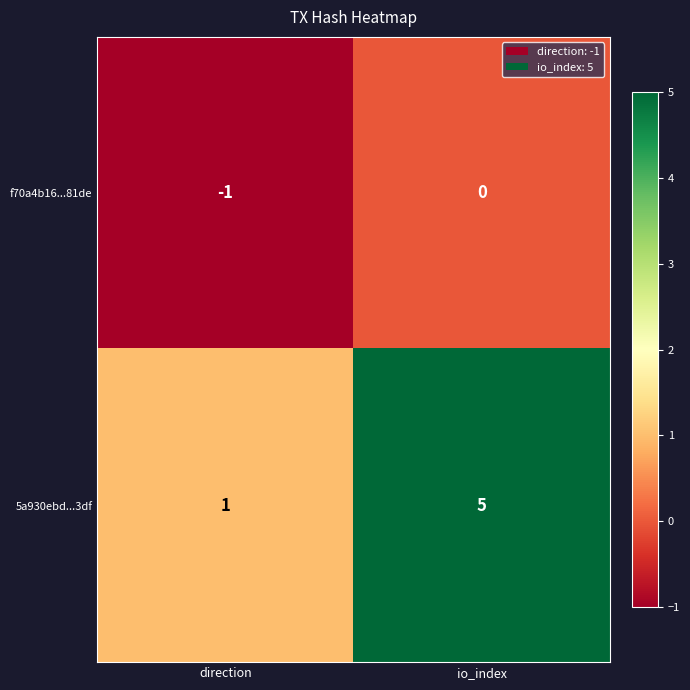

The value of 5a930ebd...3df at direction is 1. True or false?

True